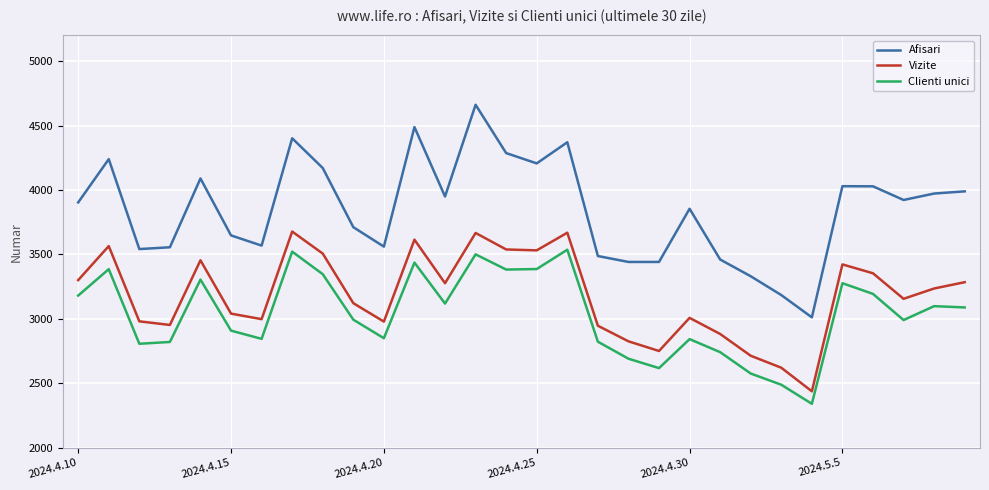

Which series has the widest spread of values?

Afisari